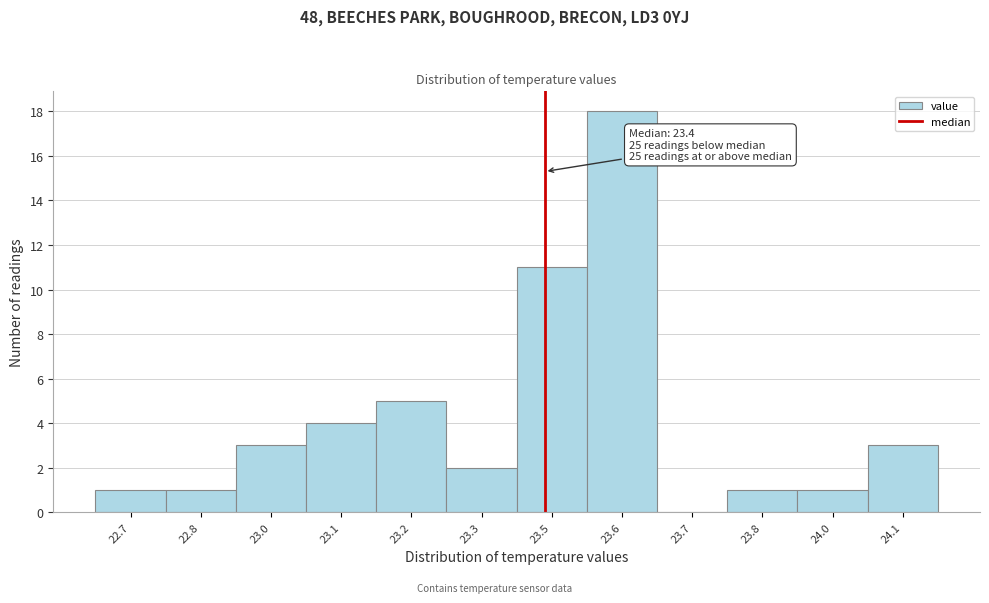

Reading left to right, transcribe all the data shown in this chart.

22.7=1	22.8=1	23.0=3	23.1=4	23.2=5	23.3=2	23.5=11	23.6=18	23.7=0	23.8=1	24.0=1	24.1=3